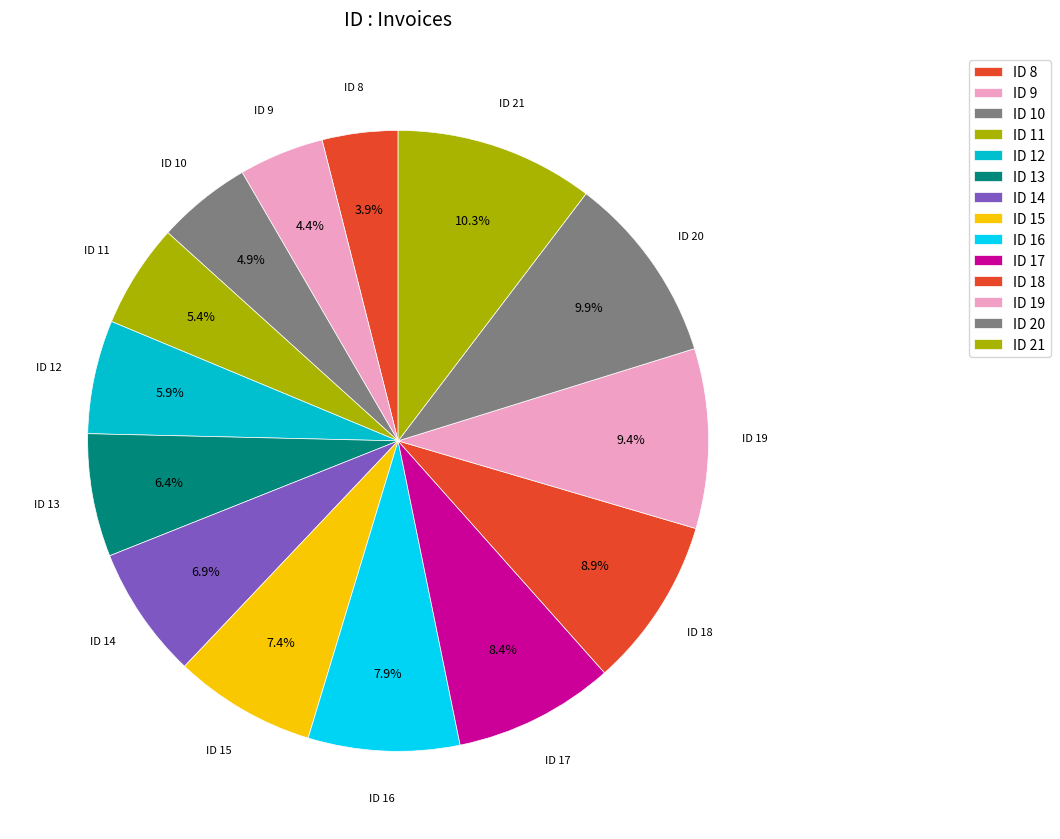

Count the number of slices in the pie.

14